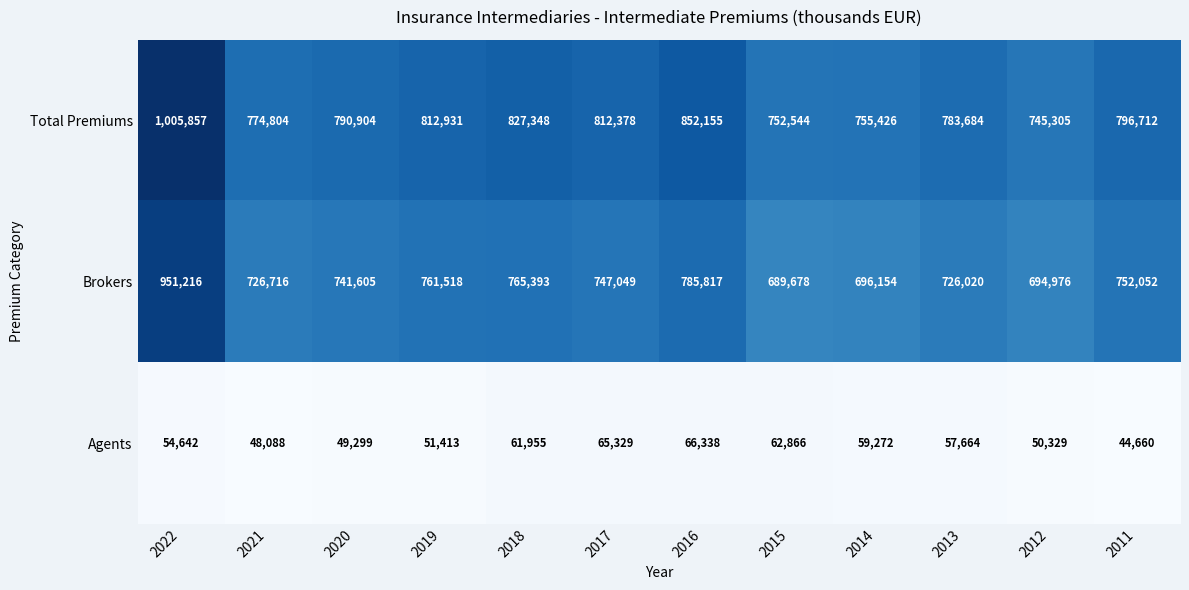

What is the minimum value shown in the chart?

44660